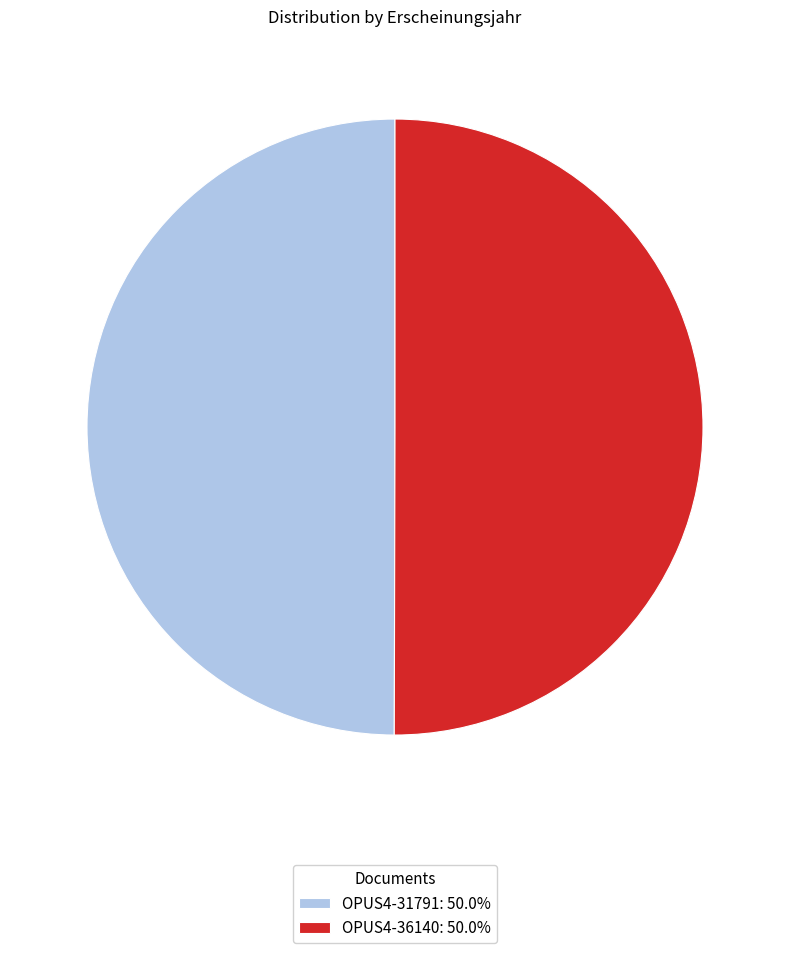

How many segments does this pie chart have?

2